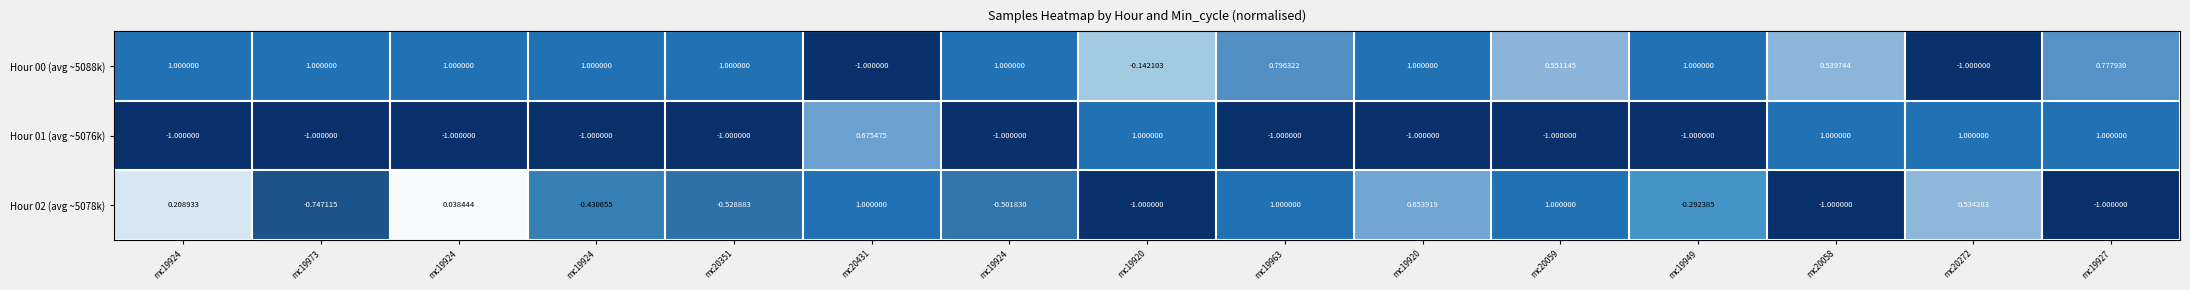

At which category does the chart reach its peak across all series?

mc19924